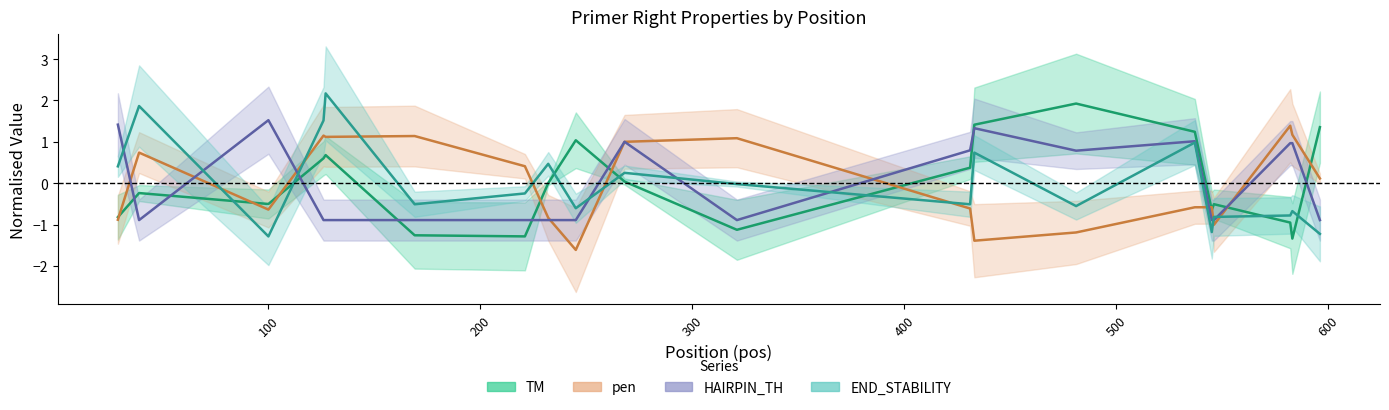

Which series ends up on top after the final intersection of HAIRPIN_TH and END_STABILITY?

HAIRPIN_TH